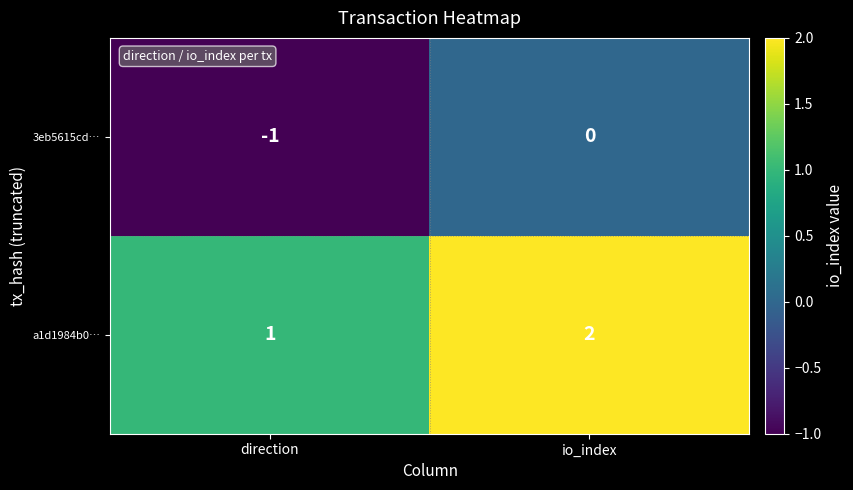

Where is 3eb5615cd… nearest to the value 0?

io_index